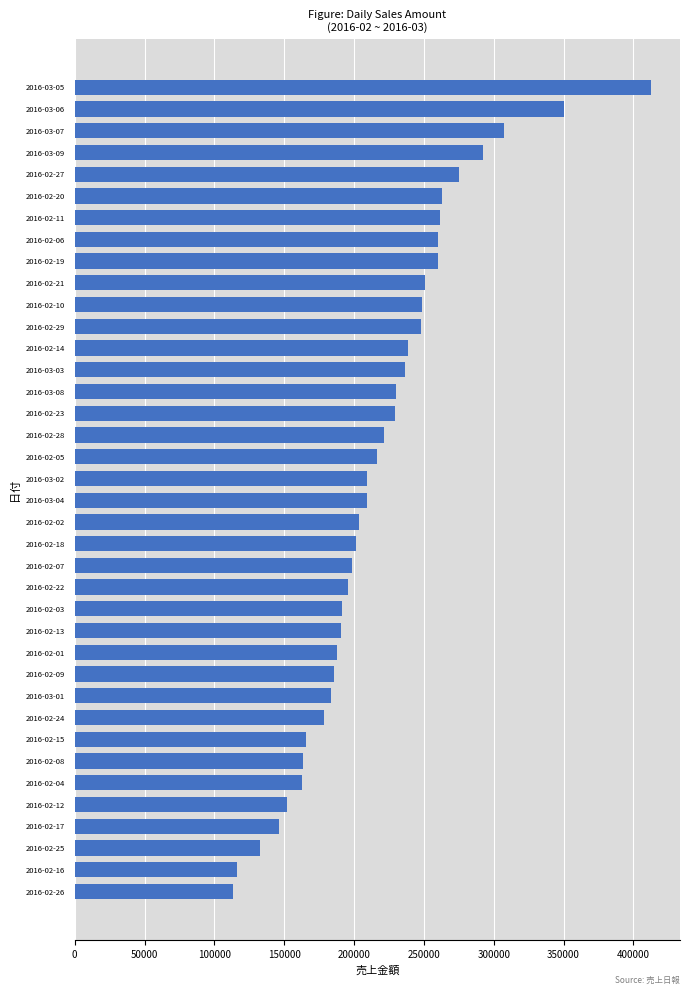

Is it true that the value at 2016-02-28 is 221550?

True